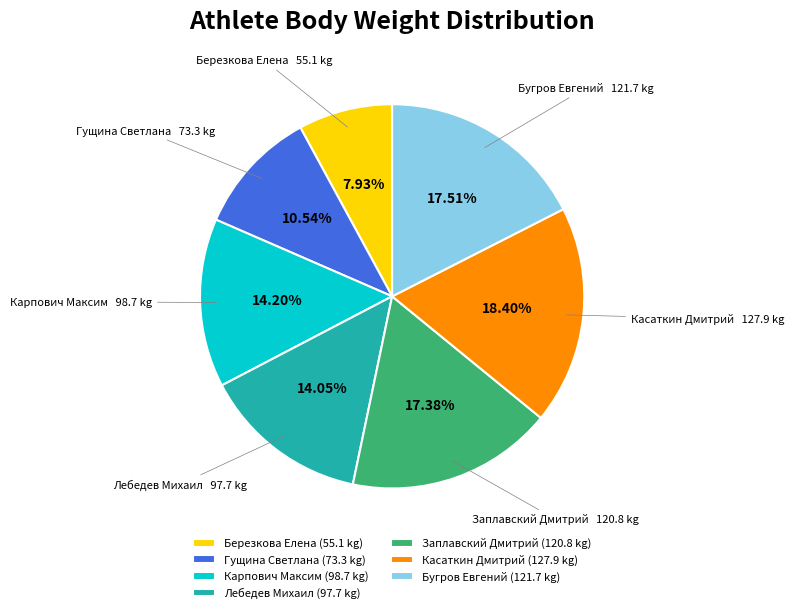

Approximately how many times larger is the value at Гущина Светлана compared to Заплавский Дмитрий?

0.6